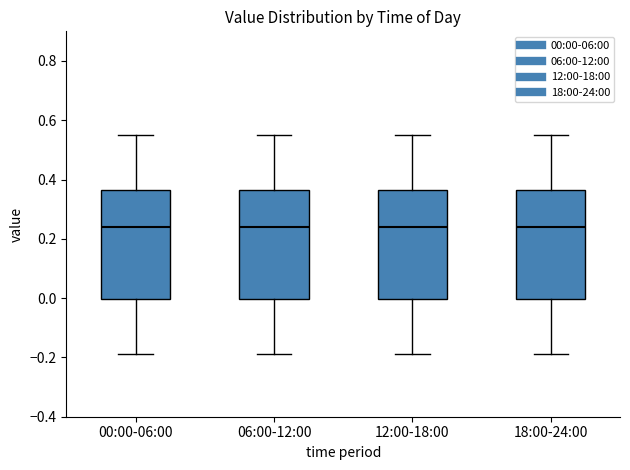

Reading left to right, read every box against the y-axis: the position of its median line, the range the box covers, and the ends of its whiskers. The values are not printed on the chart, so give them approximately, as read against the axis.

00:00-06:00: median 0.24, box 0.00 to 0.36, whiskers -0.18 to 0.56
06:00-12:00: median 0.24, box 0.00 to 0.36, whiskers -0.18 to 0.56
12:00-18:00: median 0.24, box 0.00 to 0.36, whiskers -0.18 to 0.56
18:00-24:00: median 0.24, box 0.00 to 0.36, whiskers -0.18 to 0.56